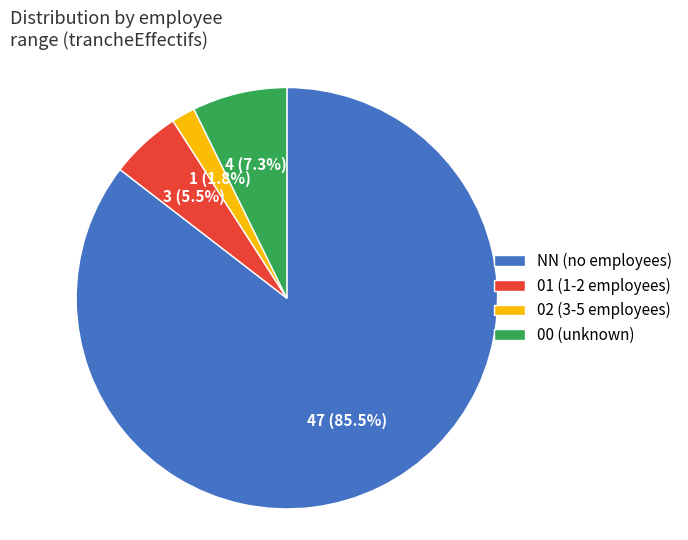

True or false: 02 accounts for 2% of the total.

True